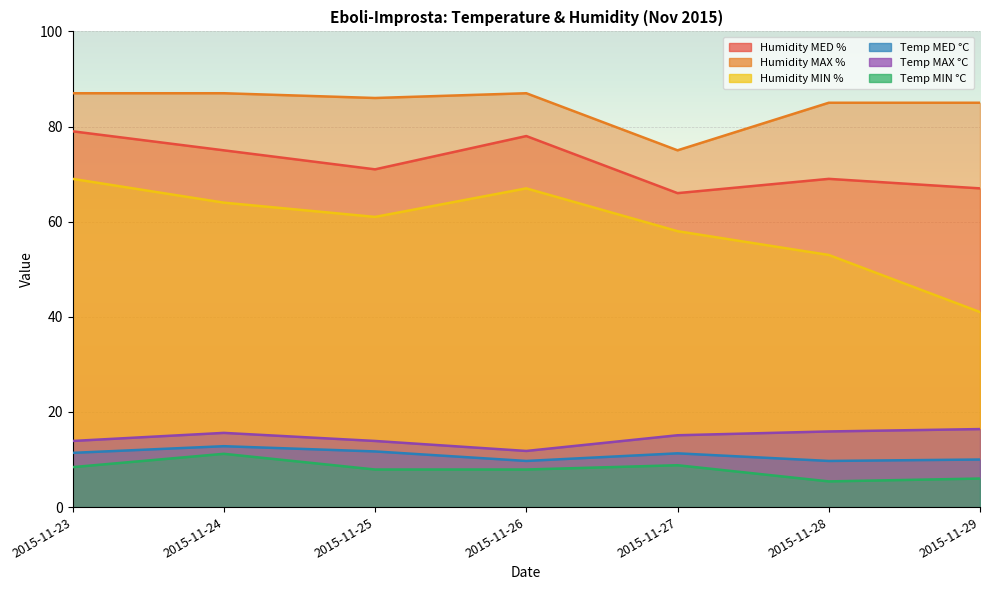

Is the value of Humidity MIN % at 2015-11-25 greater than the value of Temp MAX °C at 2015-11-24?

Yes